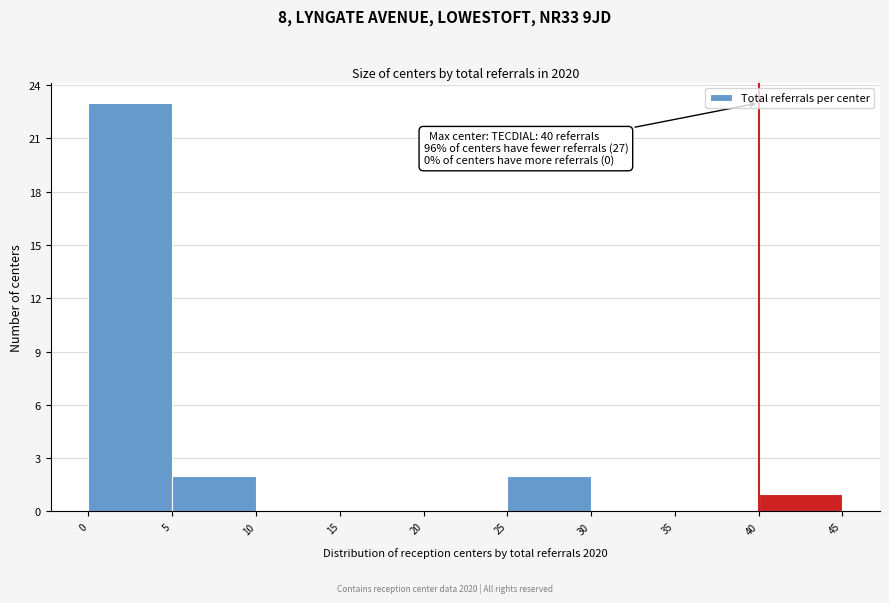

Which range on the x-axis has the tallest bar?

0 to 5